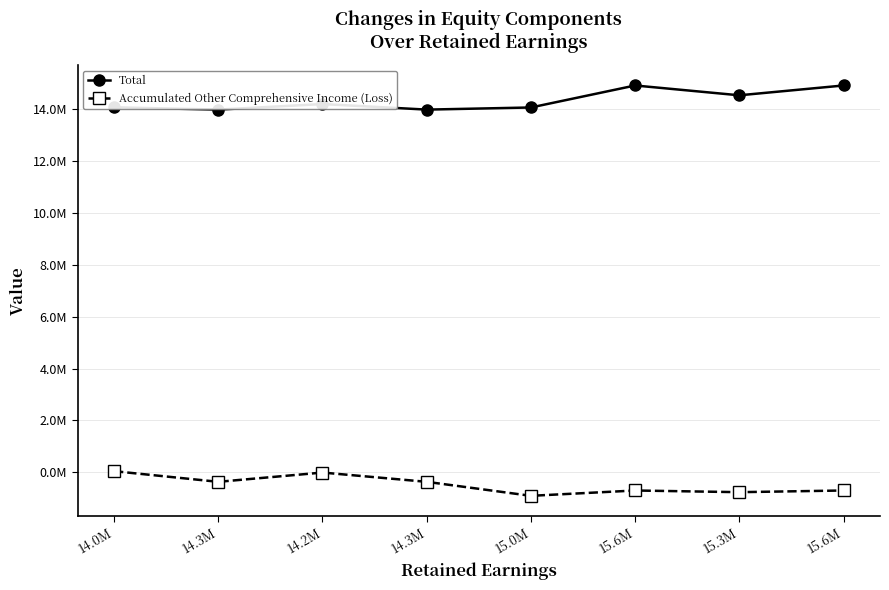

True or false: Total and Accumulated Other Comprehensive Income (Loss) cross at least once.

False